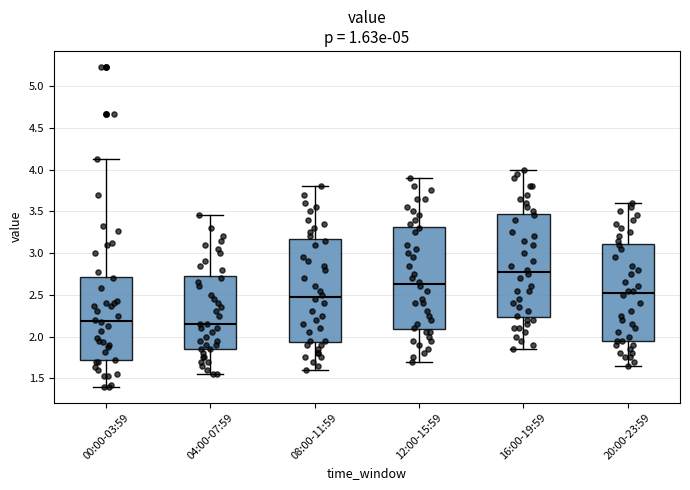

Reading left to right, transcribe this box plot: for each box, give where its median line is, the range the box spans, and where its two whiskers end, as read against the y-axis. The values are not printed on the chart, so give them approximately, as read against the axis.

00:00-03:59: median 2.20, box 1.70 to 2.70, whiskers 1.40 to 4.15
04:00-07:59: median 2.15, box 1.85 to 2.75, whiskers 1.55 to 3.45
08:00-11:59: median 2.50, box 1.95 to 3.15, whiskers 1.60 to 3.80
12:00-15:59: median 2.65, box 2.10 to 3.30, whiskers 1.70 to 3.90
16:00-19:59: median 2.80, box 2.25 to 3.45, whiskers 1.85 to 4.00
20:00-23:59: median 2.55, box 1.95 to 3.10, whiskers 1.65 to 3.60